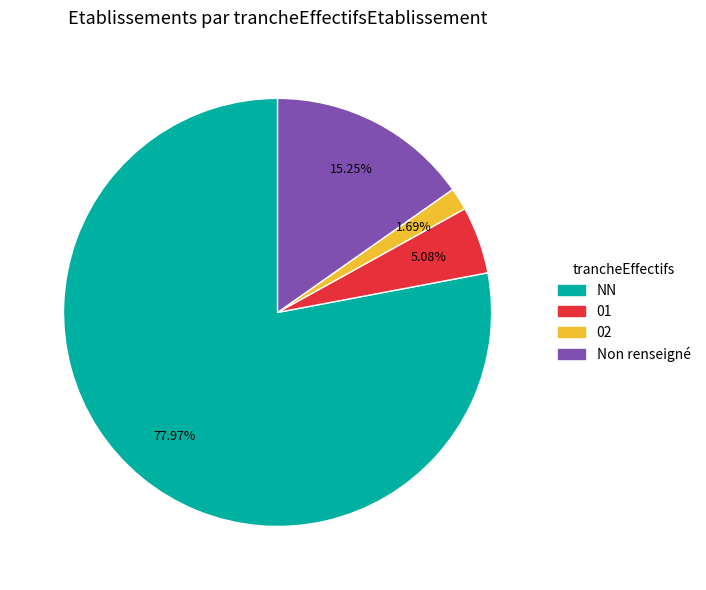

How many slices are in this pie chart?

4